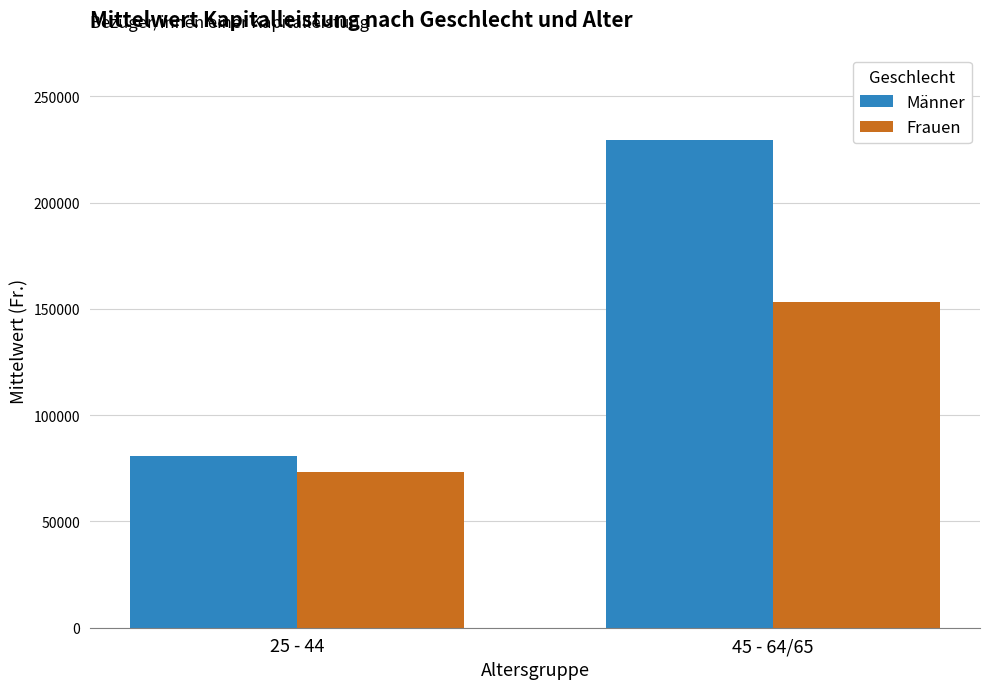

Reading left to right, list all the values displayed in this chart.

Männer: 80914.5	229598.9
Frauen: 73190.9	153160.7